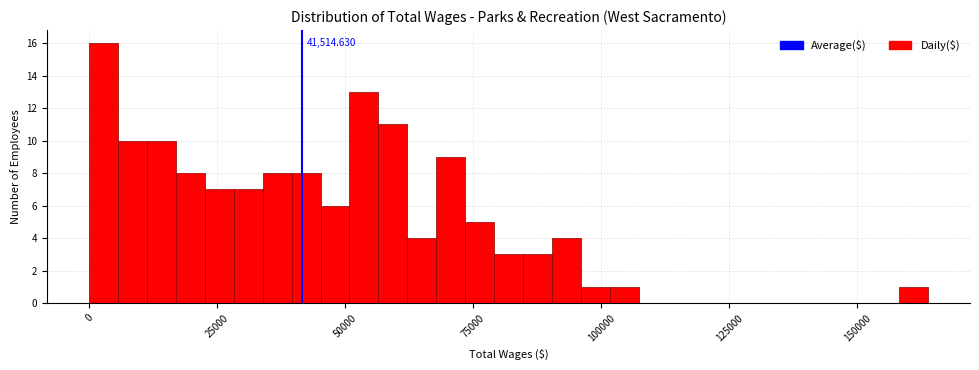

Read against the x-axis, roughly where is the centre of the tallest bar?

5000